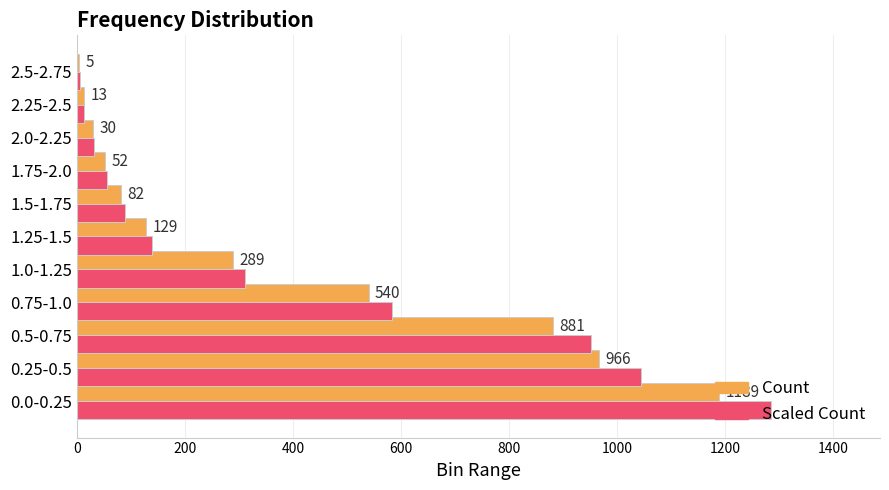

At how many categories does at least one series exceed 696?

3